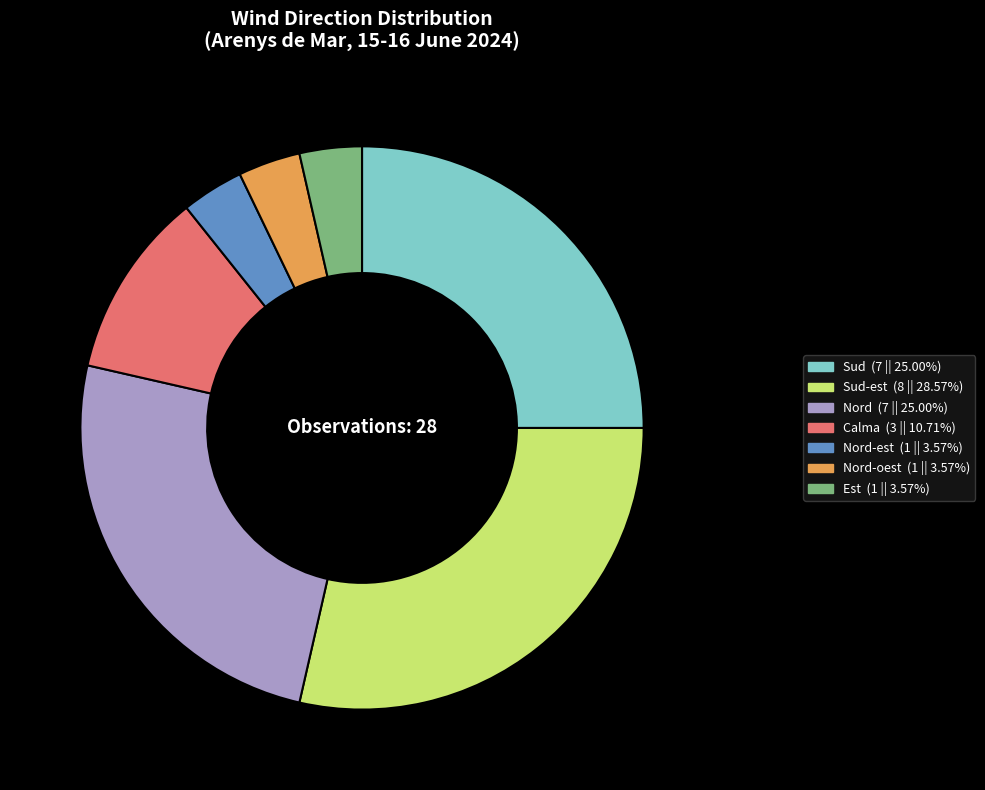

Does any single category account for the majority?

No